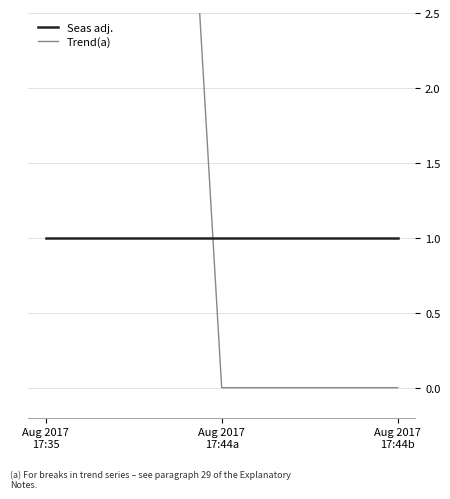

Rank the series at Aug 2017
17:44a from highest to lowest value.

Trend(a), Seas adj.